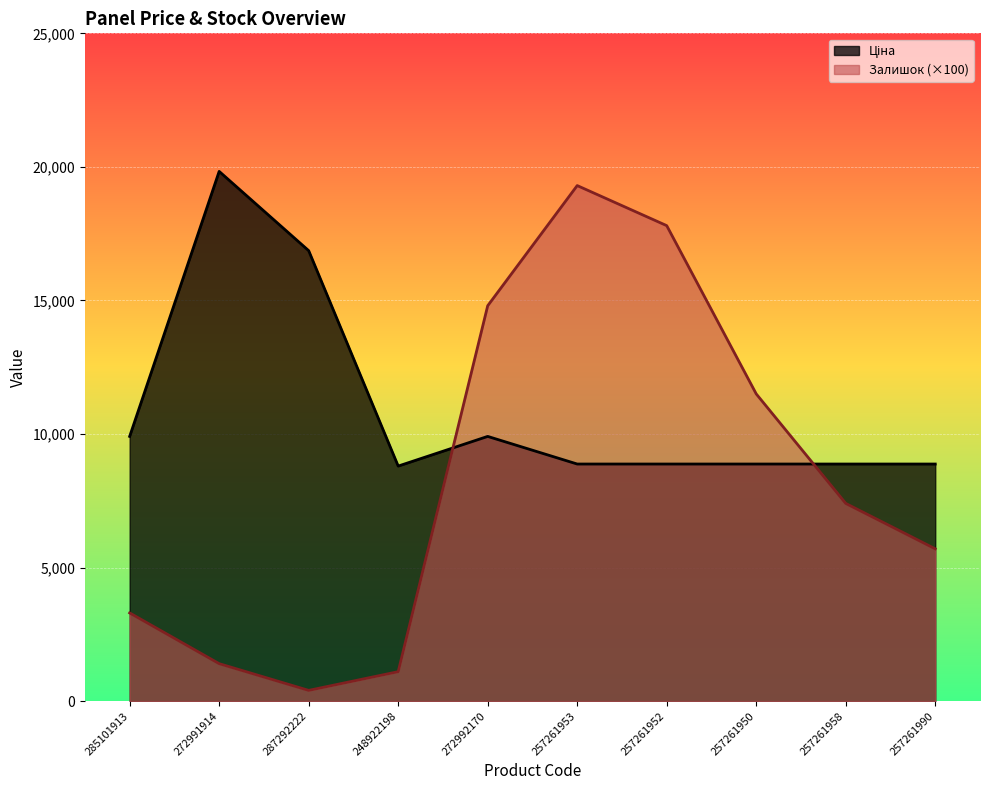

True or false: Ціна and Залишок intersect in this chart.

True